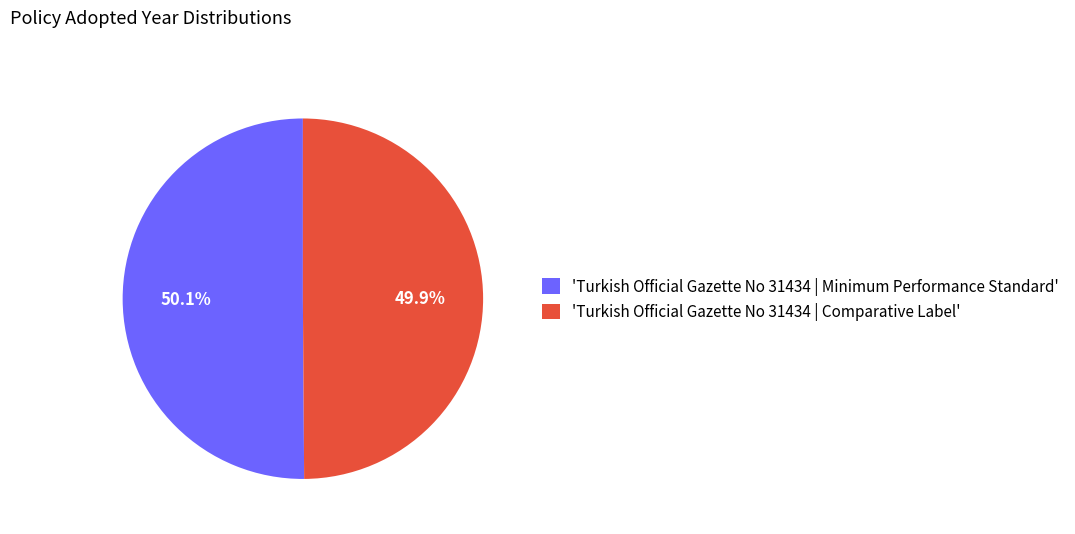

What is the total percentage of 'Turkish Official Gazette No 31434 | Minimum Performance Standard' and 'Turkish Official Gazette No 31434 | Comparative Label'?

100.0%